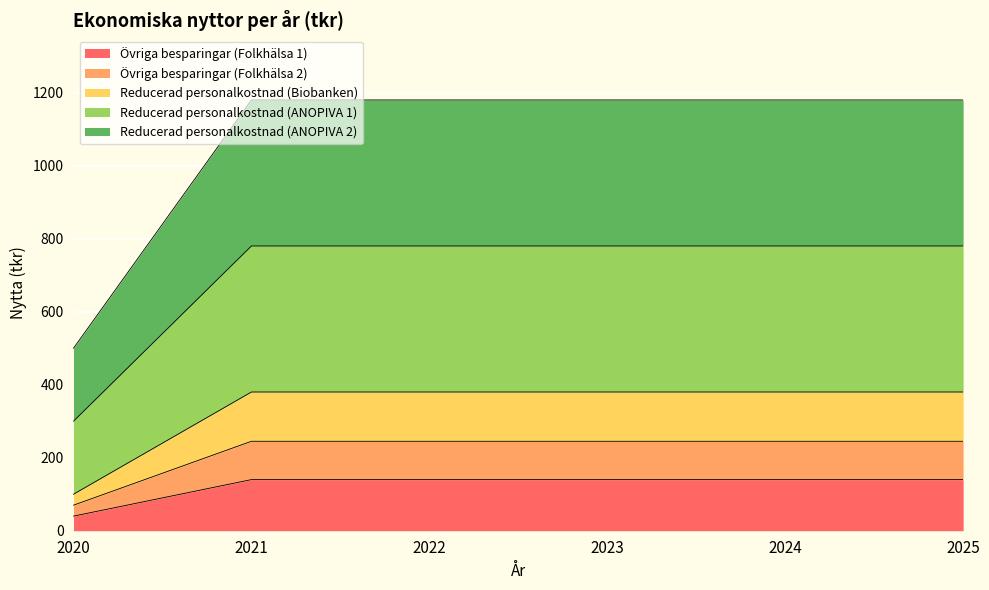

How many categories are shown in the chart?

6